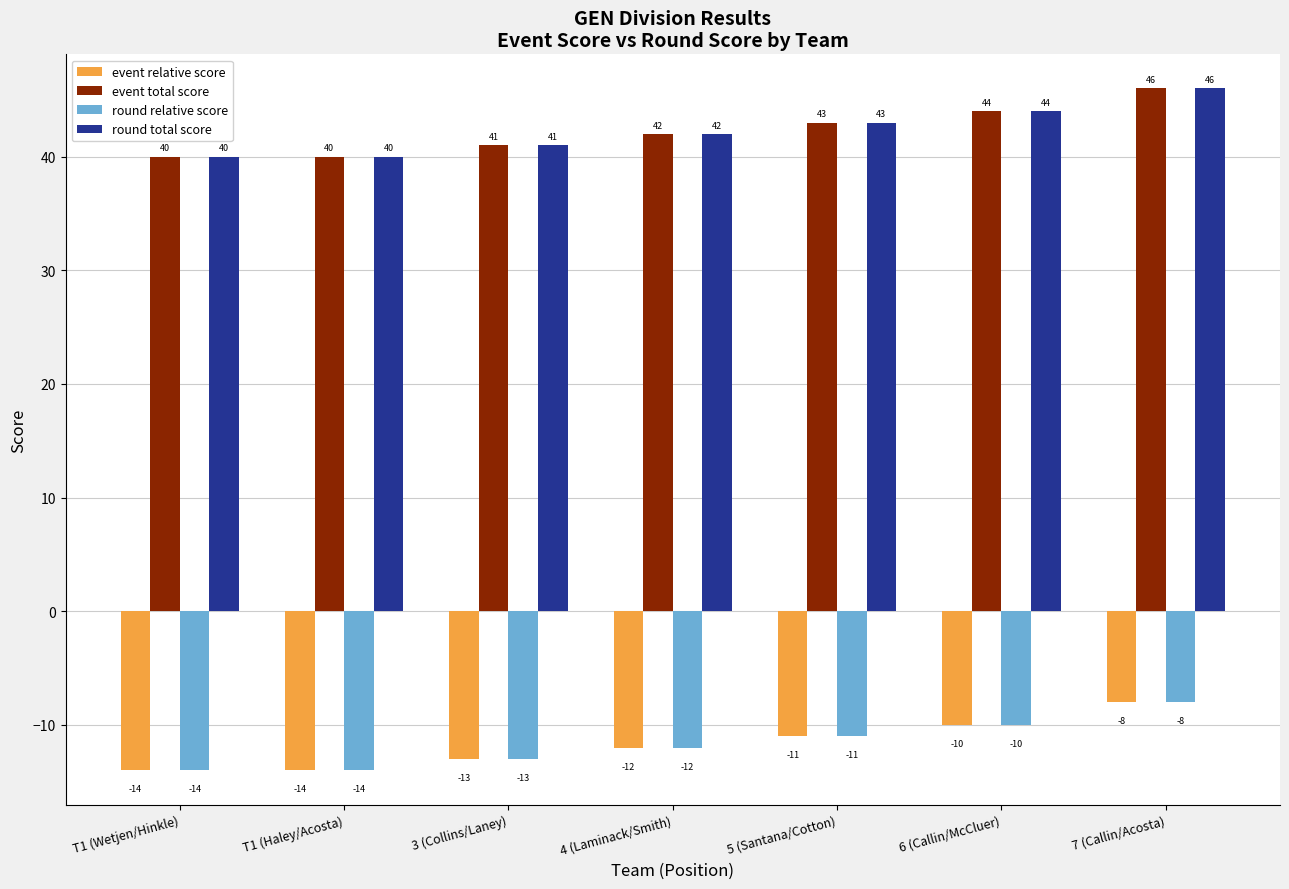

Reading left to right, list all the values displayed in this chart.

event relative score: -14	-14	-13	-12	-11	-10	-8
event total score: 40	40	41	42	43	44	46
round relative score: -14	-14	-13	-12	-11	-10	-8
round total score: 40	40	41	42	43	44	46